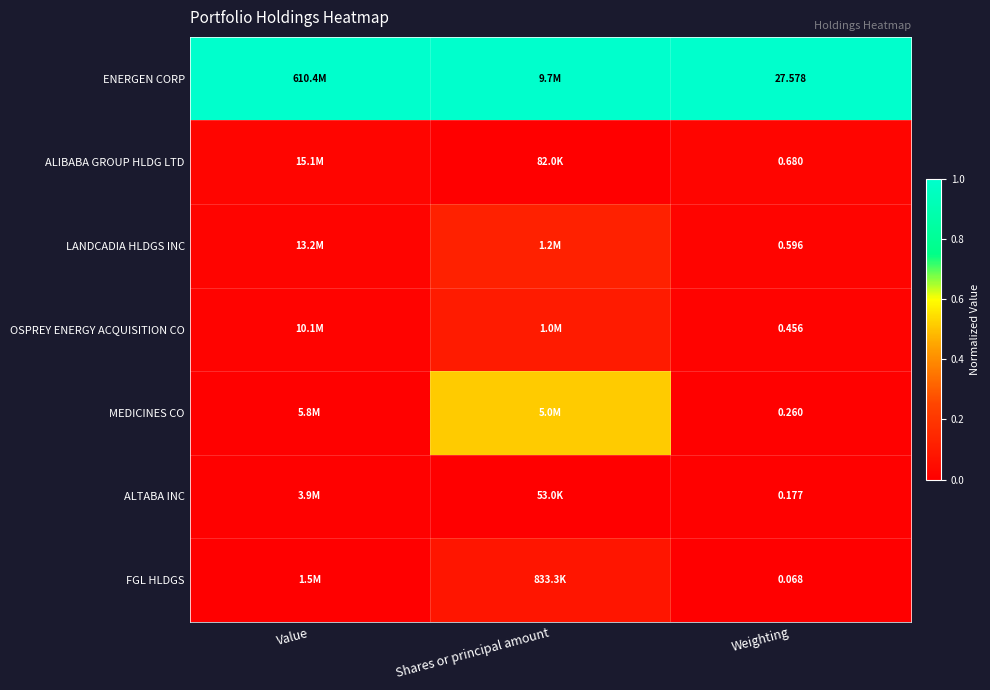

At Weighting, list the series in order from largest to smallest.

ENERGEN CORP, ALIBABA GROUP HLDG LTD, LANDCADIA HLDGS INC, OSPREY ENERGY ACQUISITION CO, MEDICINES CO, ALTABA INC, FGL HLDGS